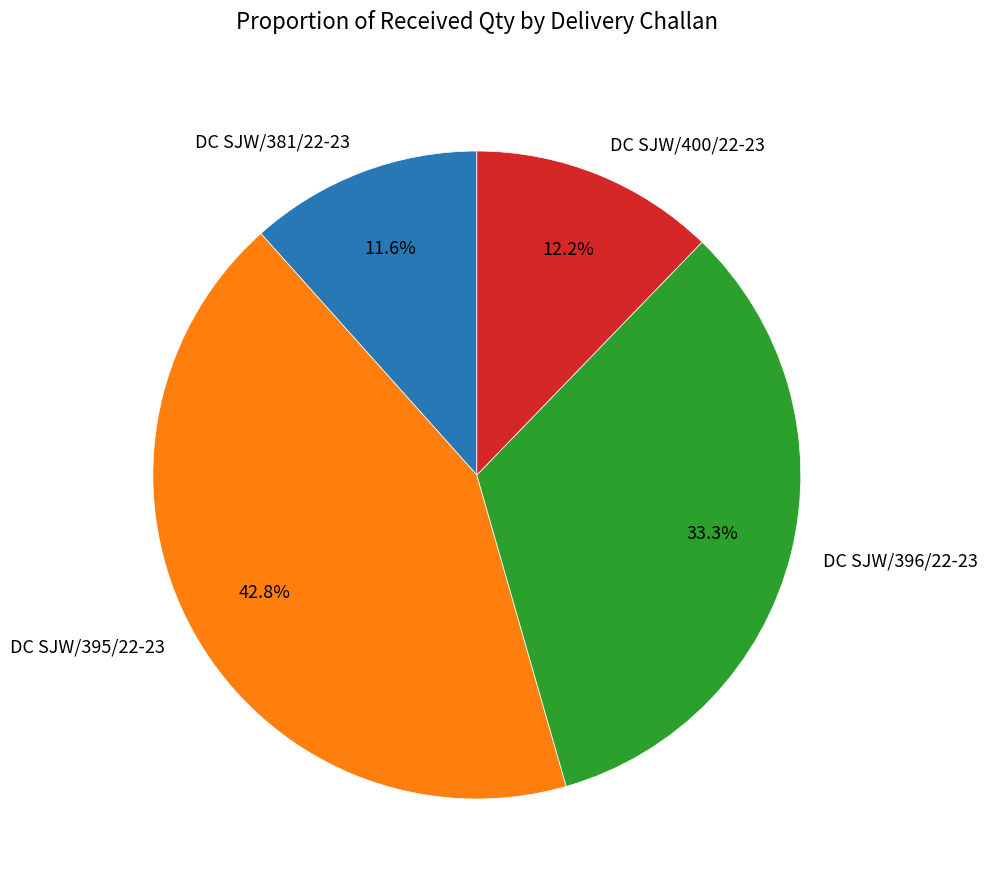

How many segments does this pie chart have?

4